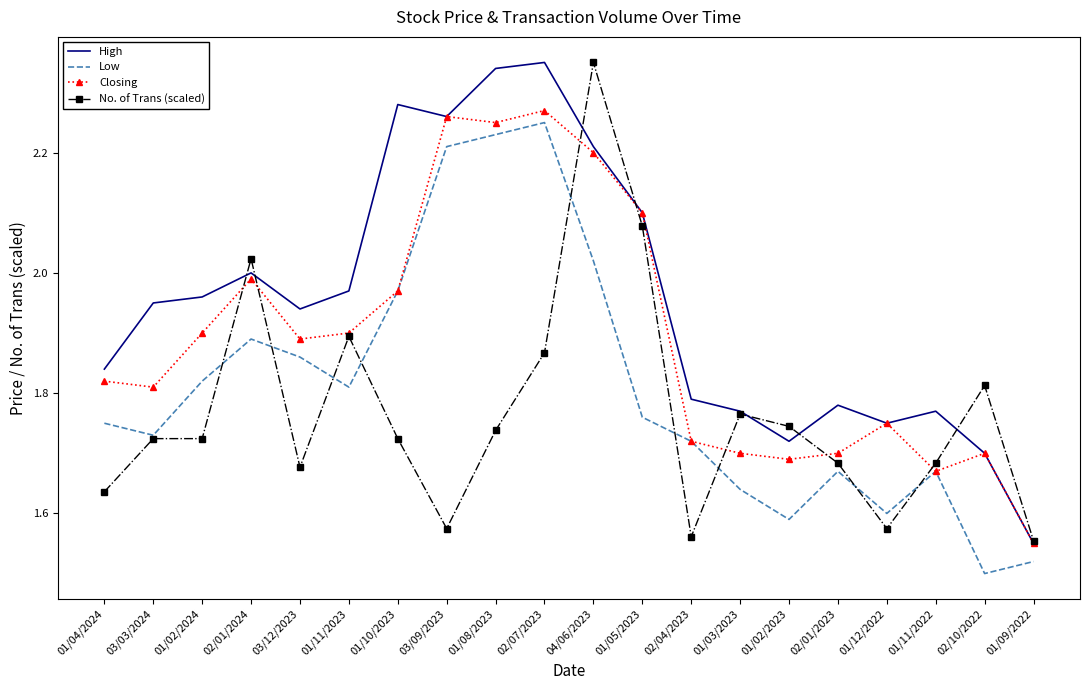

What position from the left is 01/10/2023?

7